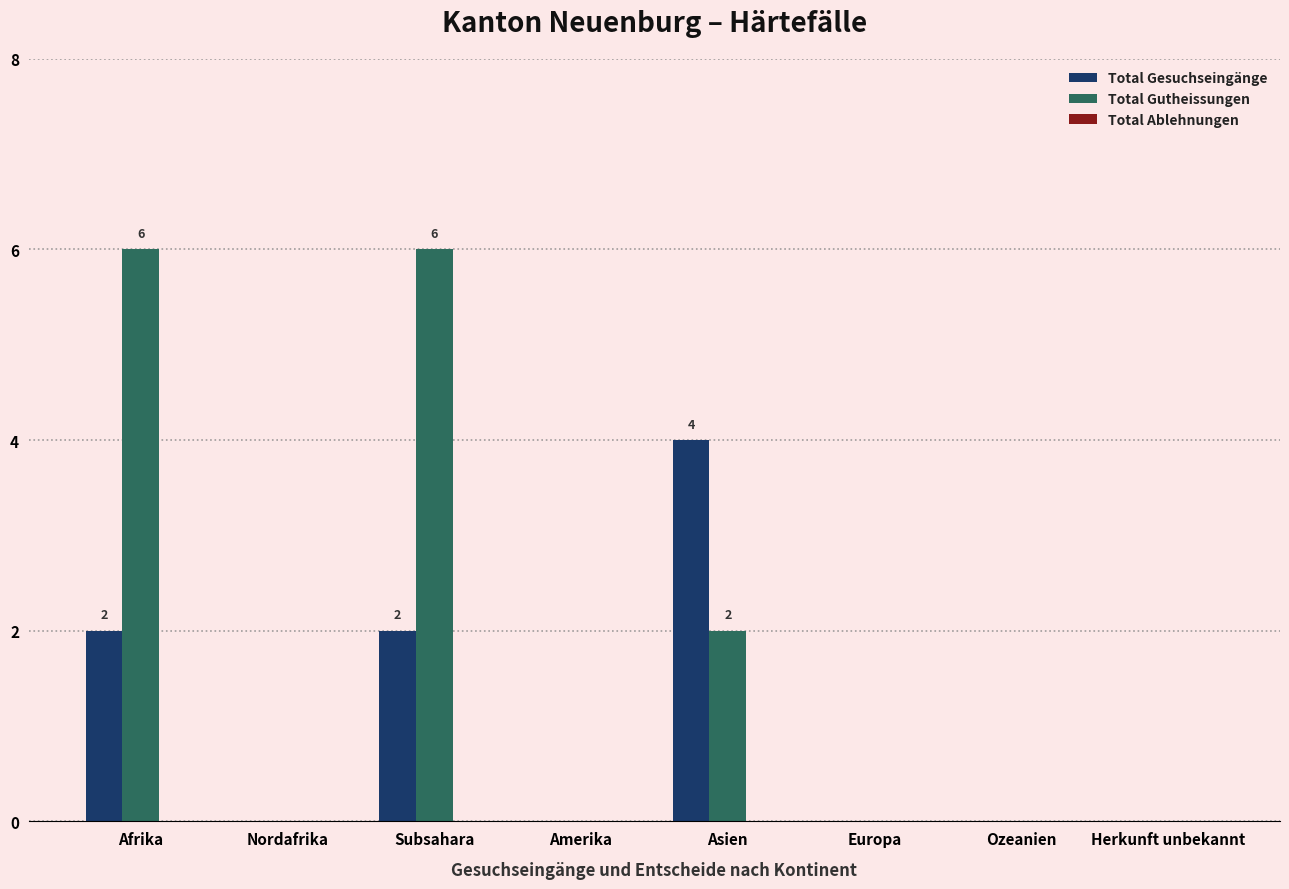

Which series has the largest total across all categories?

Total Gutheissungen